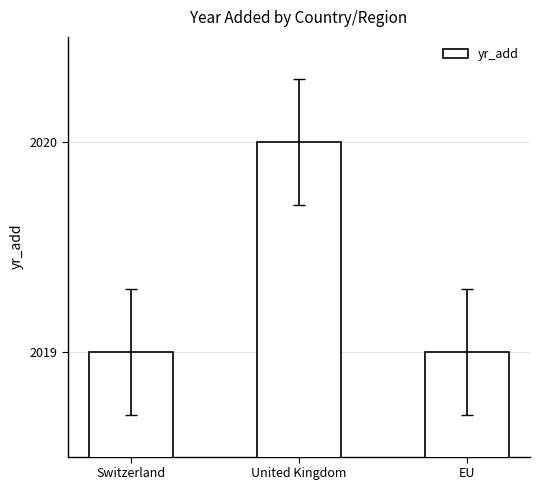

What is the change in value from United Kingdom to EU?

-1